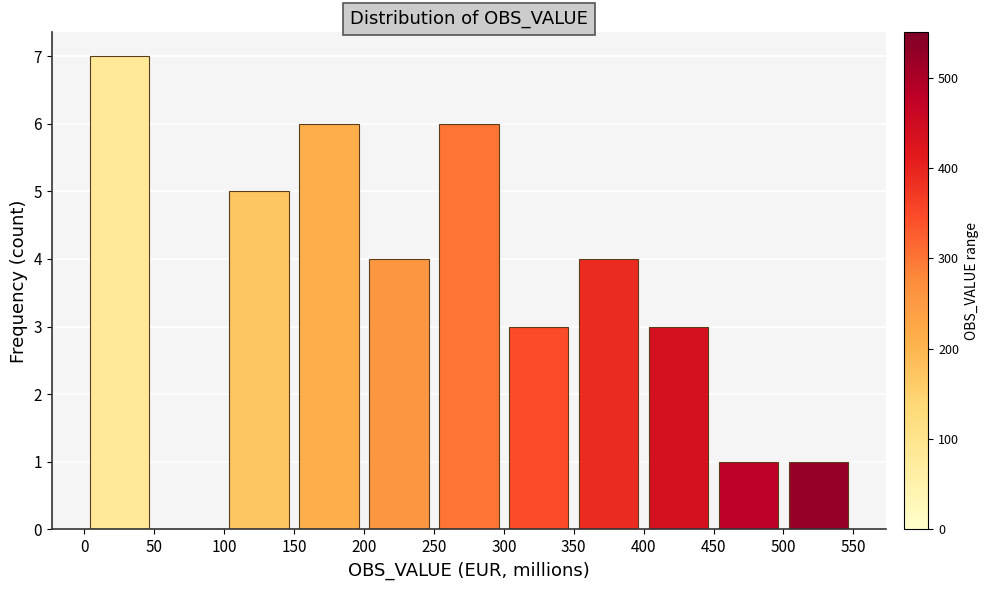

What is the height of the bar covering 350 to 400 on the x-axis? The values are not printed on the chart, so give them approximately, as read against the axis.

4